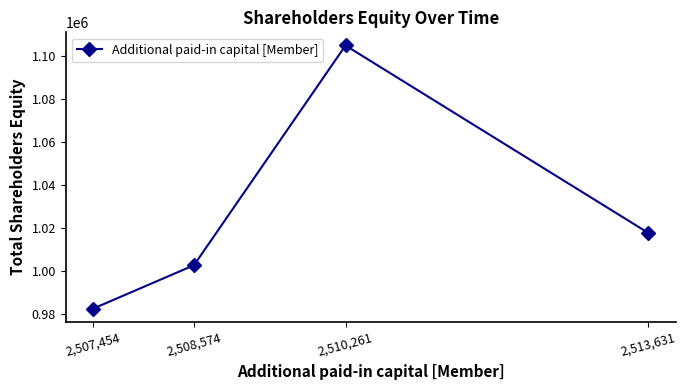

What is the value of the 4th point from the left?

1017870